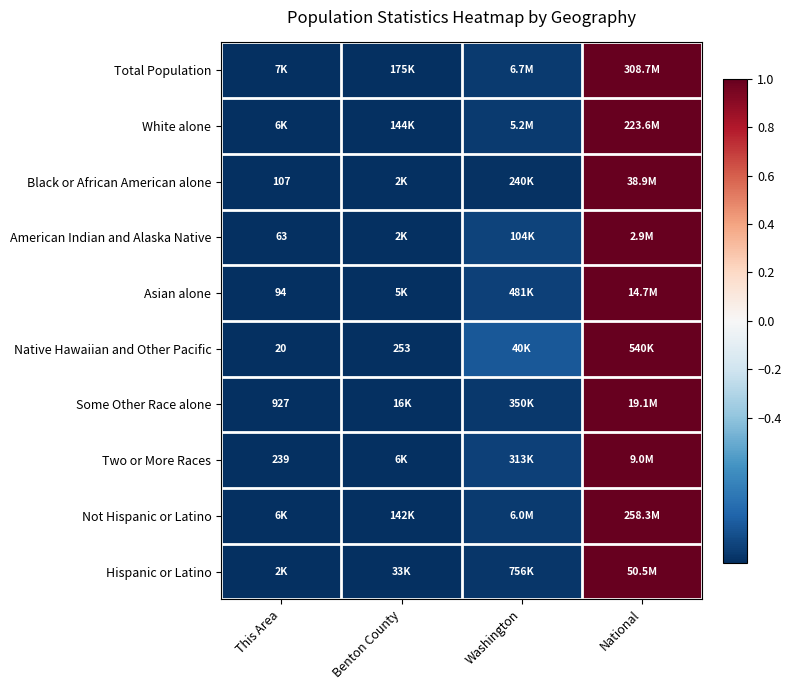

Which series has the widest spread of values?

Total Population